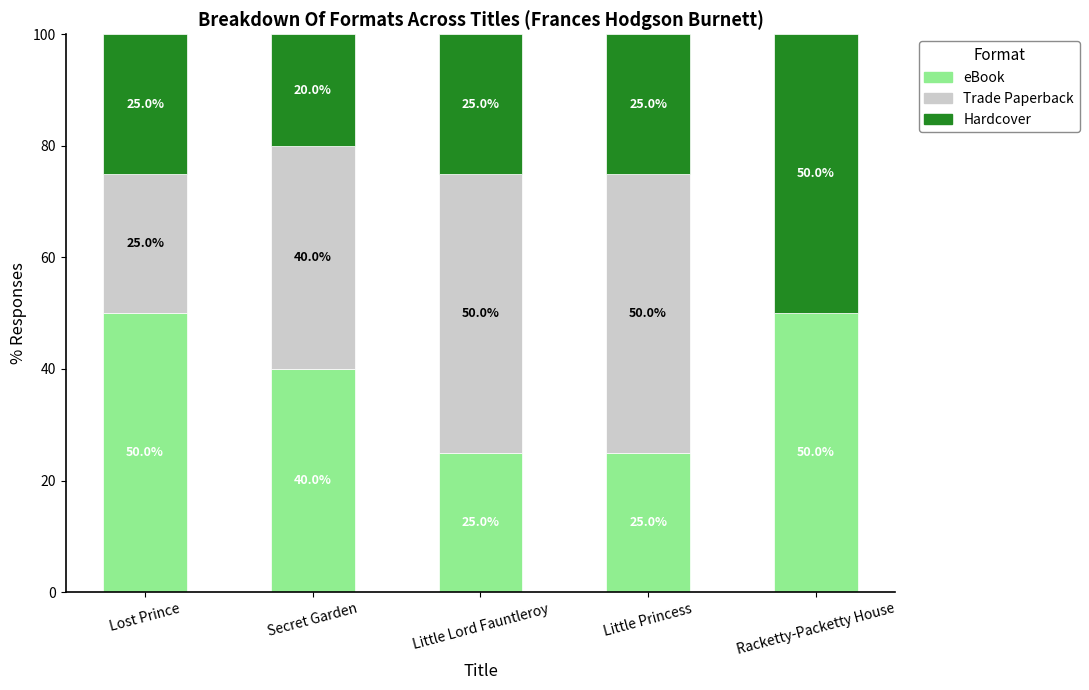

Where is eBook nearest to the value 37?

Secret Garden